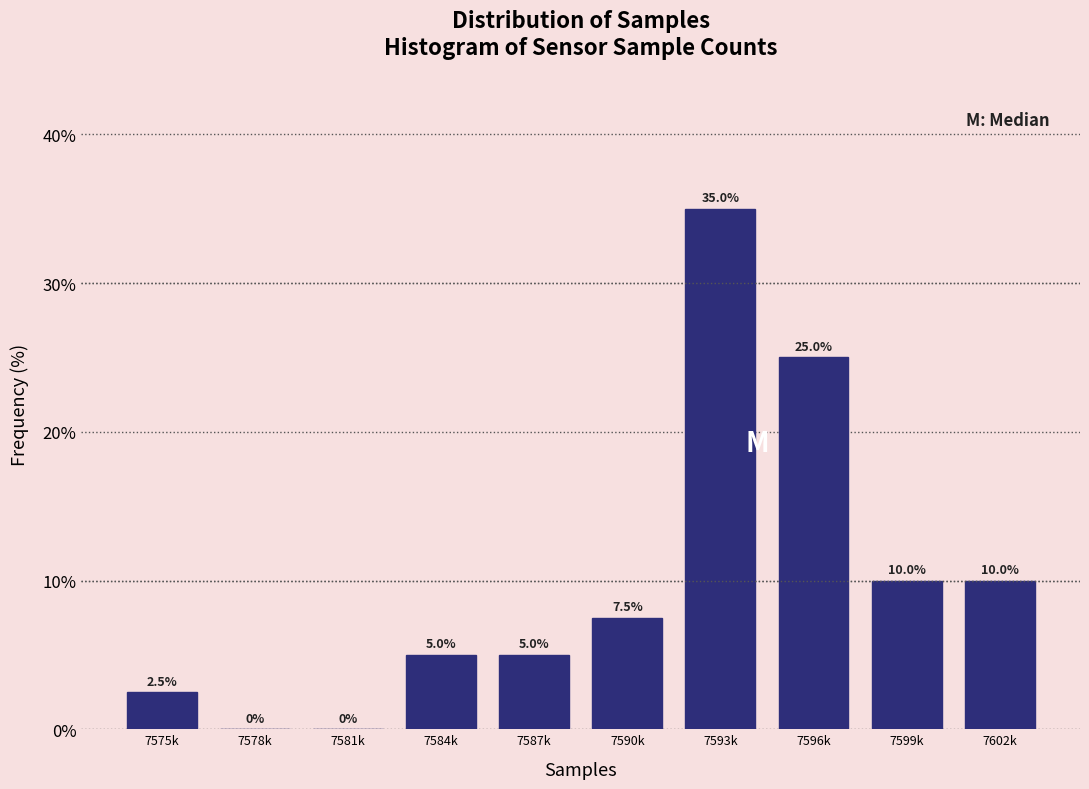

Reading right to left, extract all data points from this chart.

7602k=10.0	7599k=10.0	7596k=25.0	7593k=35.0	7590k=7.5	7587k=5.0	7584k=5.0	7581k=0.0	7578k=0.0	7575k=2.5